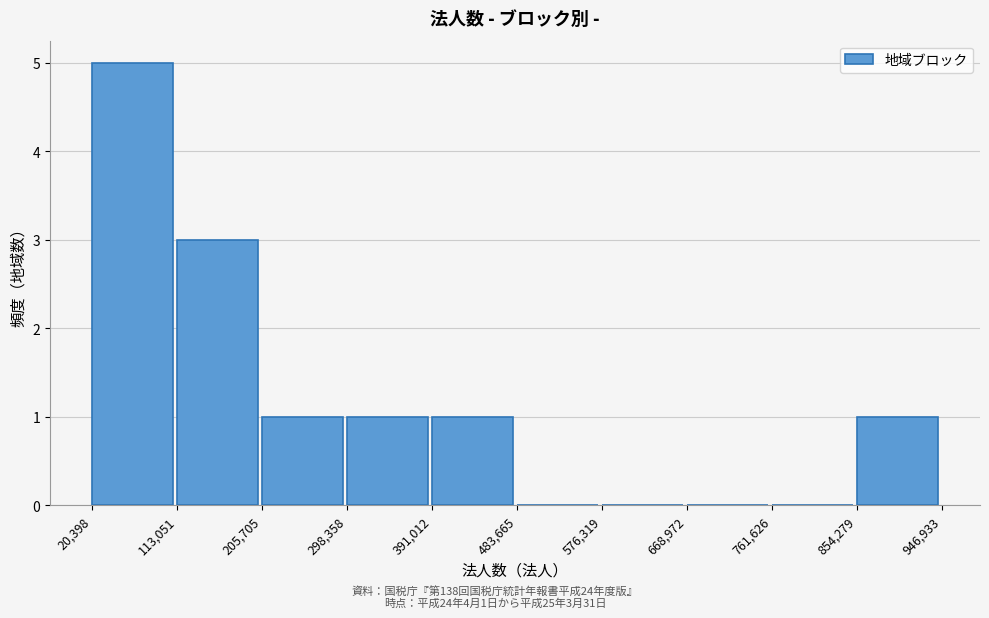

Which range on the x-axis has the tallest bar?

20,398 to 113,051